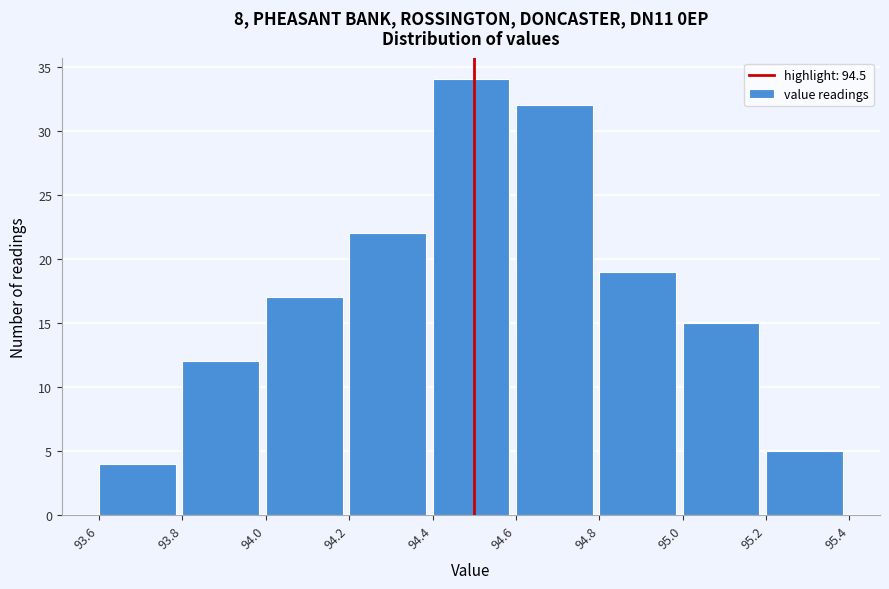

Which range on the x-axis has the tallest bar?

94.4 to 94.6